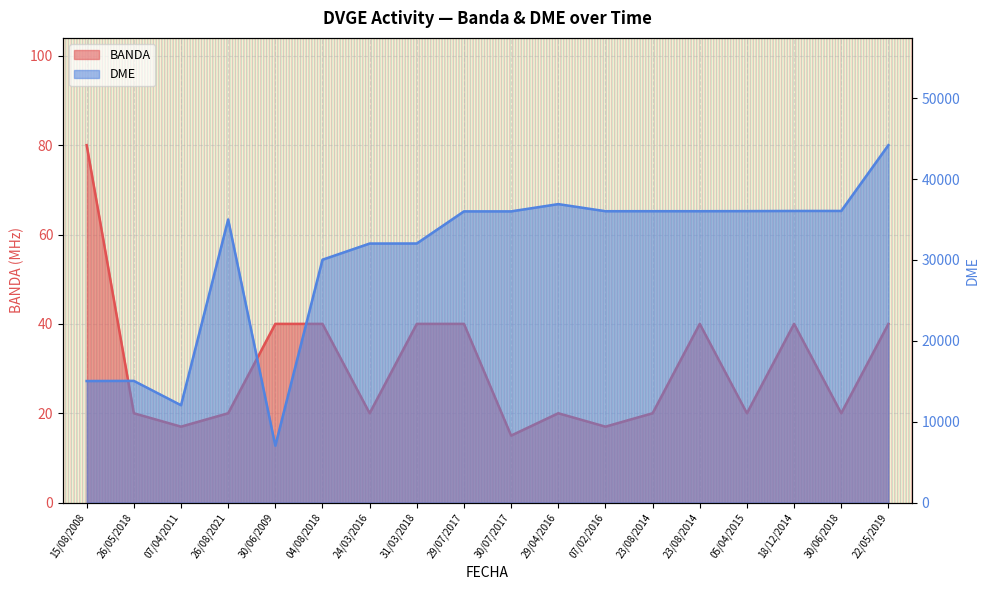

How many series are shown in this chart?

2